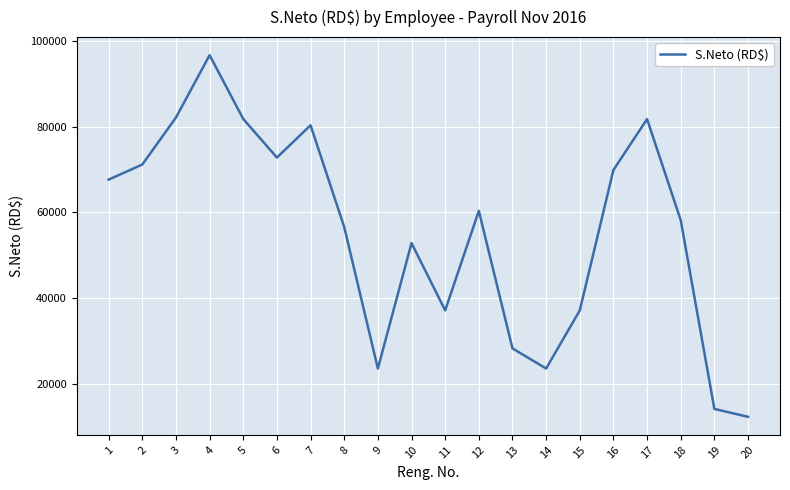

Read the value at 16.

69932.0